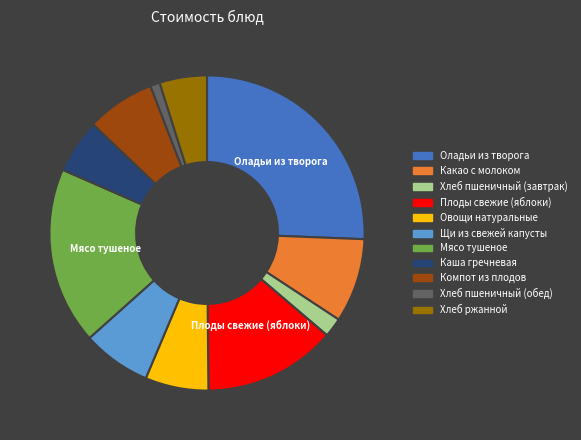

True or false: Хлеб пшеничный (обед) accounts for 14% of the total.

False